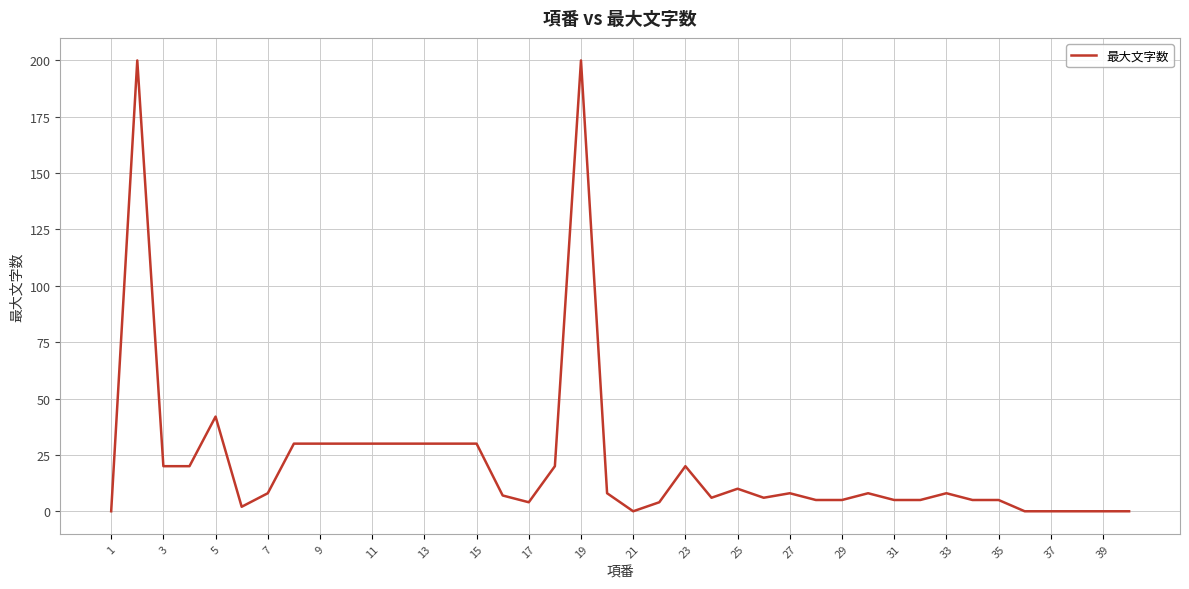

What is the average value?

22